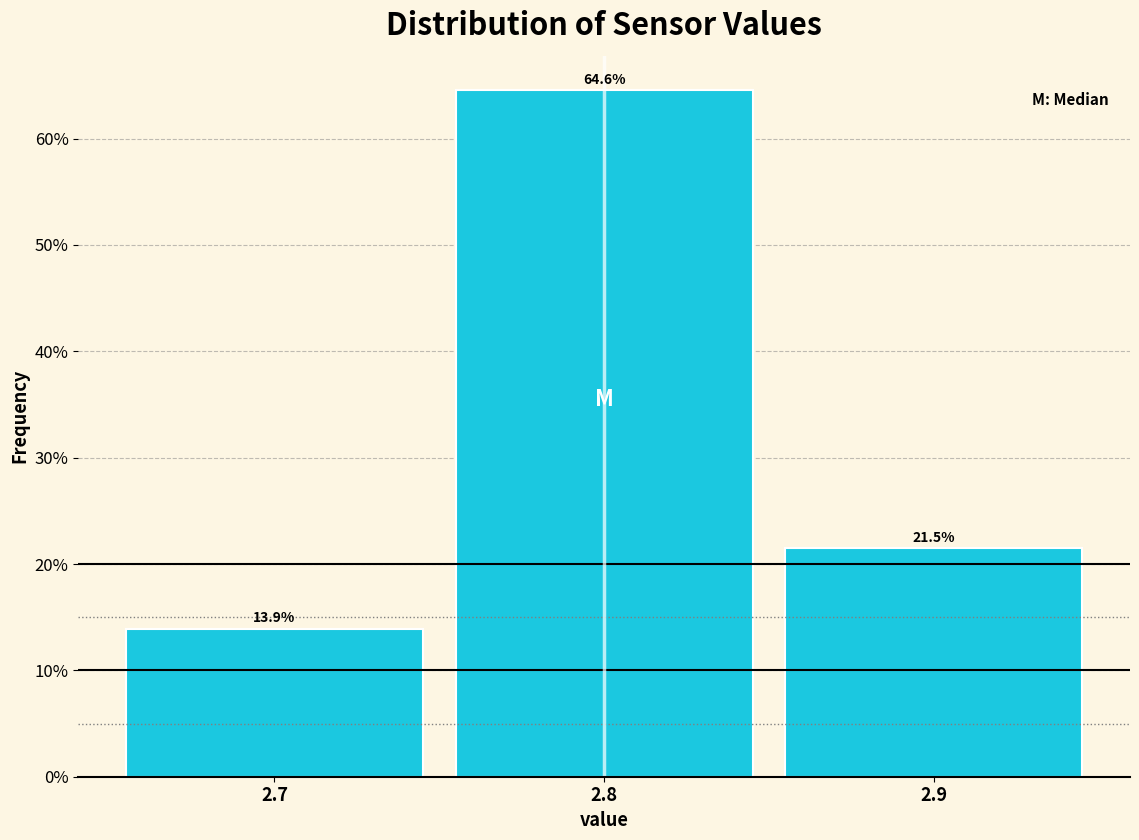

Which range on the x-axis has the tallest bar?

2.75 to 2.85